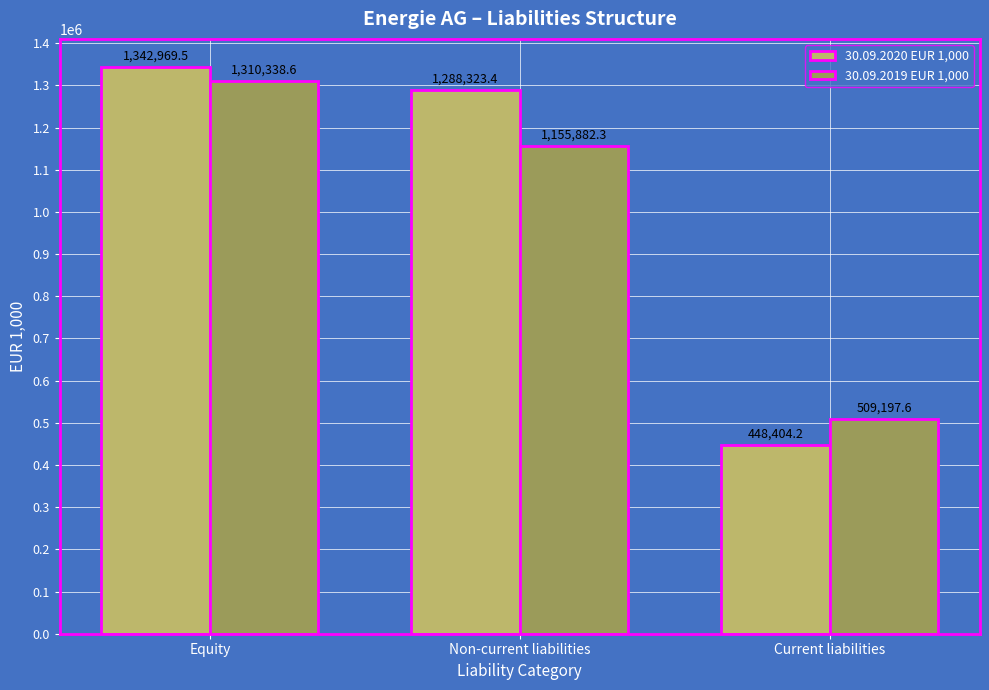

What are all the series names shown in the legend?

30.09.2020 EUR 1,000, 30.09.2019 EUR 1,000